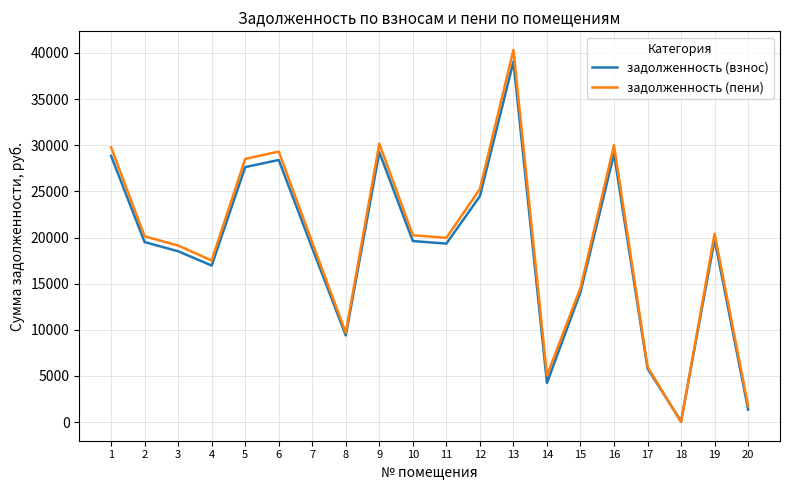

What is the greatest value displayed?

40324.6